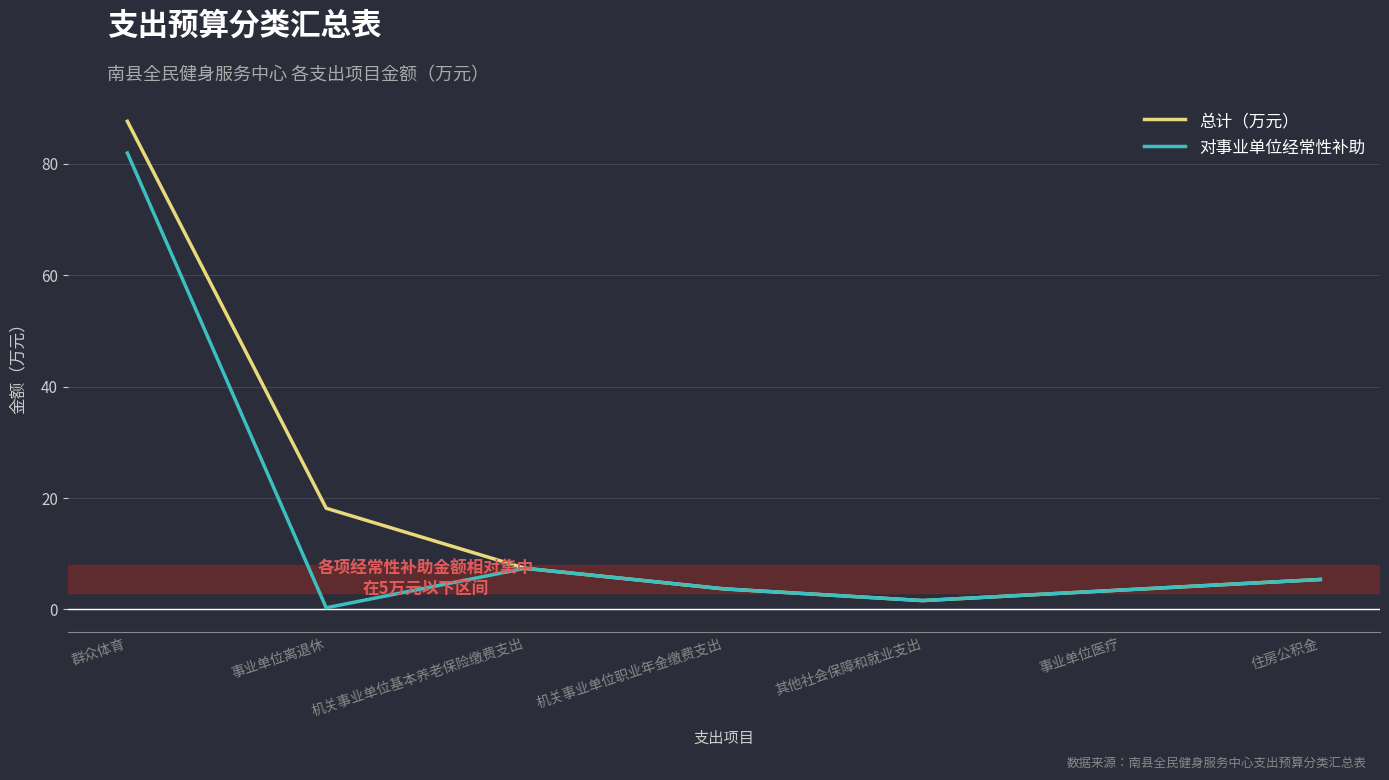

At which label does 对事业单位经常性补助 first exceed 3?

群众体育